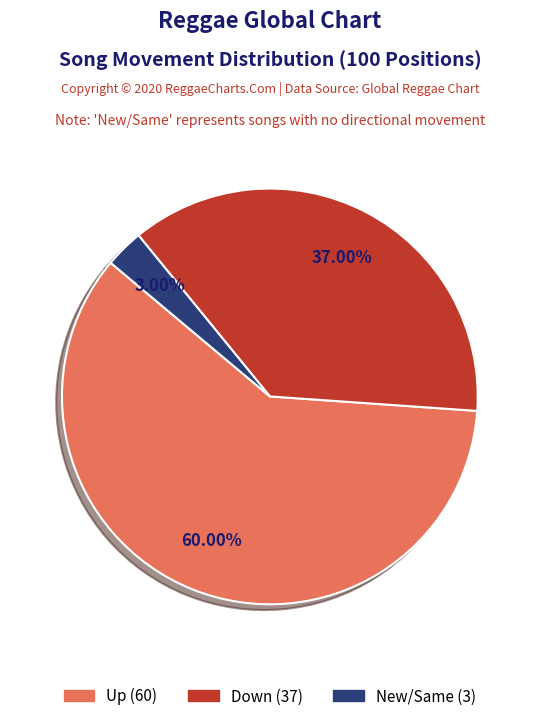

Does any single category account for the majority?

Yes